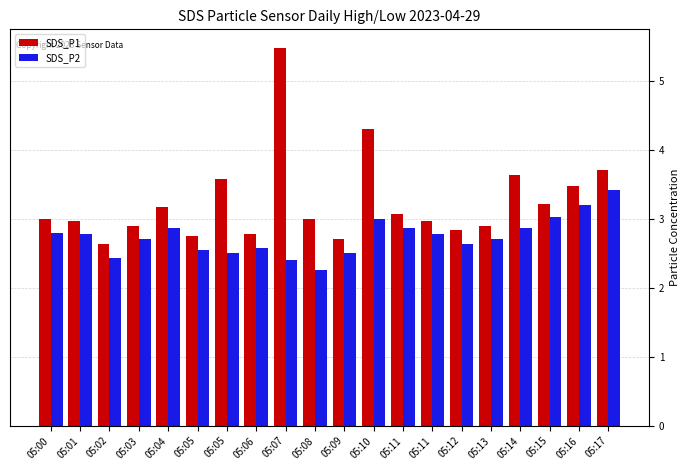

The SDS_P2 series shows 2.8 at 05:11. True or false?

True